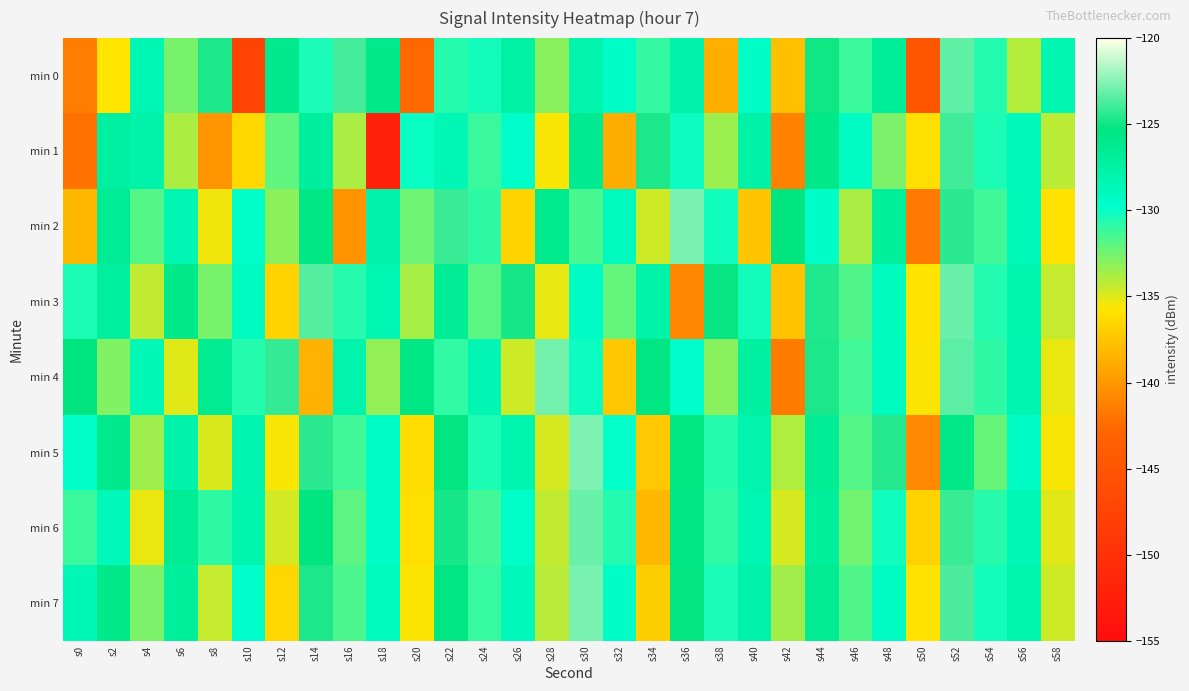

What is the total value across all series at s40?

-1036.3